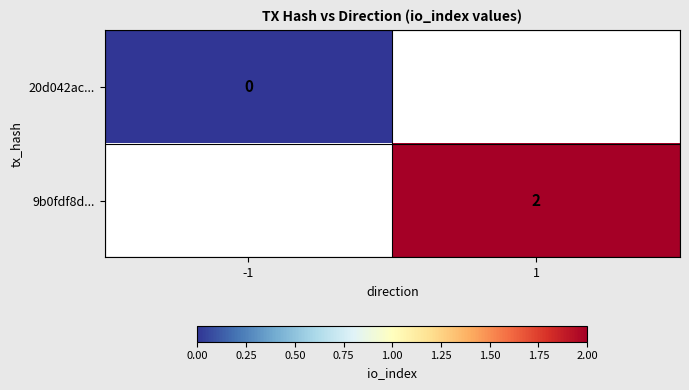

The 9b0fdf8d... series shows 2 at 1. True or false?

True